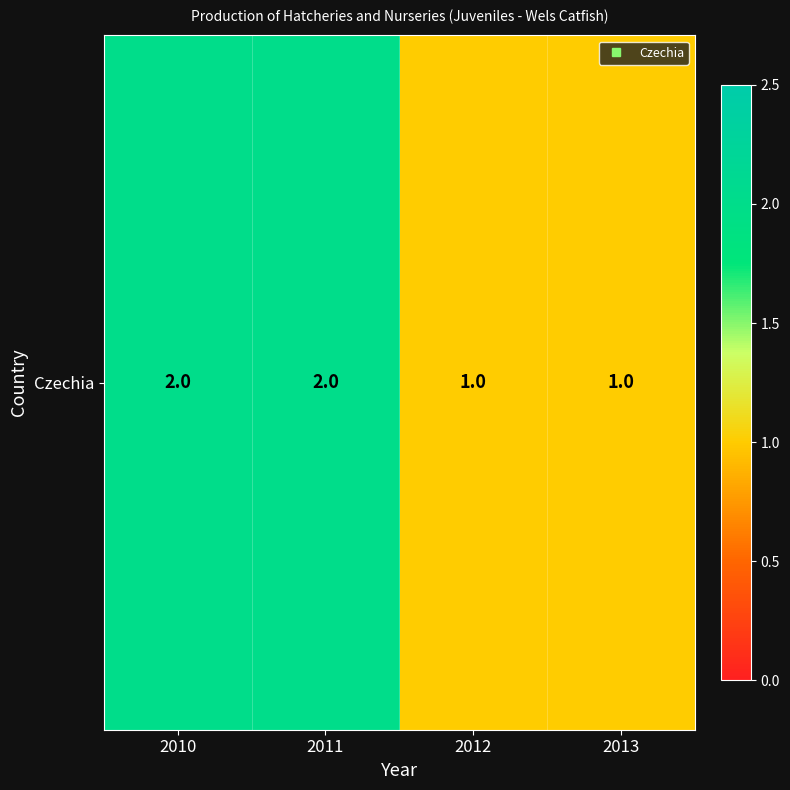

What is the approximate value at 2012?

1